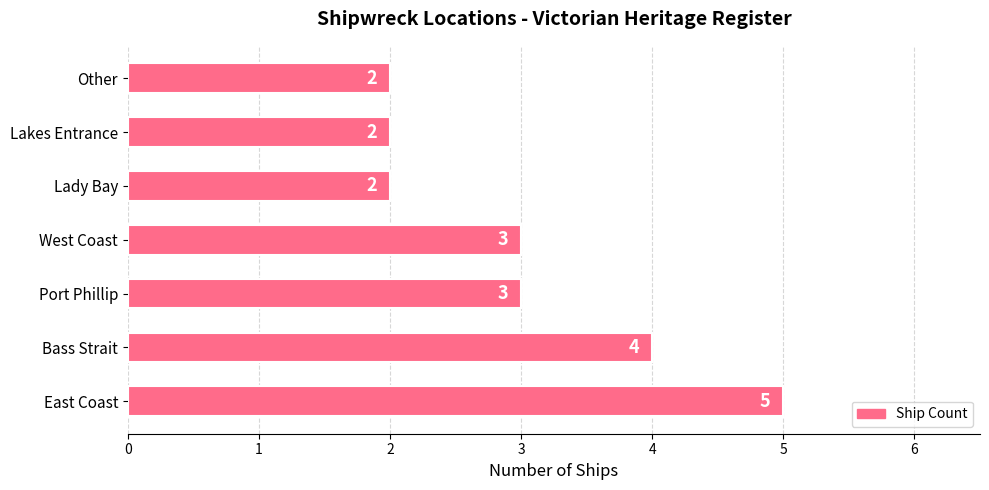

What is the greatest value displayed?

5